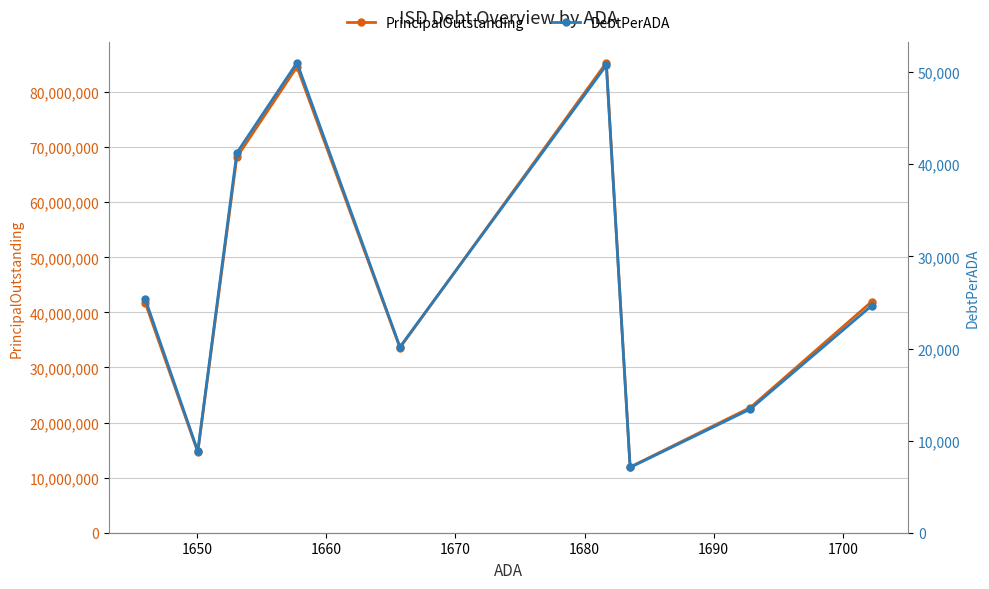

Which series has the largest total across all categories?

PrincipalOutstanding